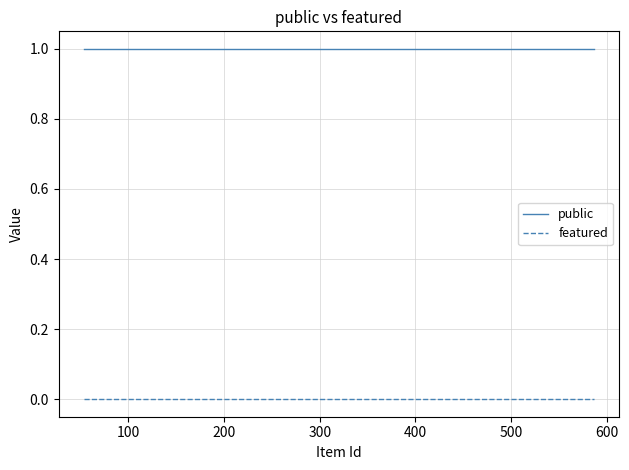

True or false: featured and public cross at least once.

False